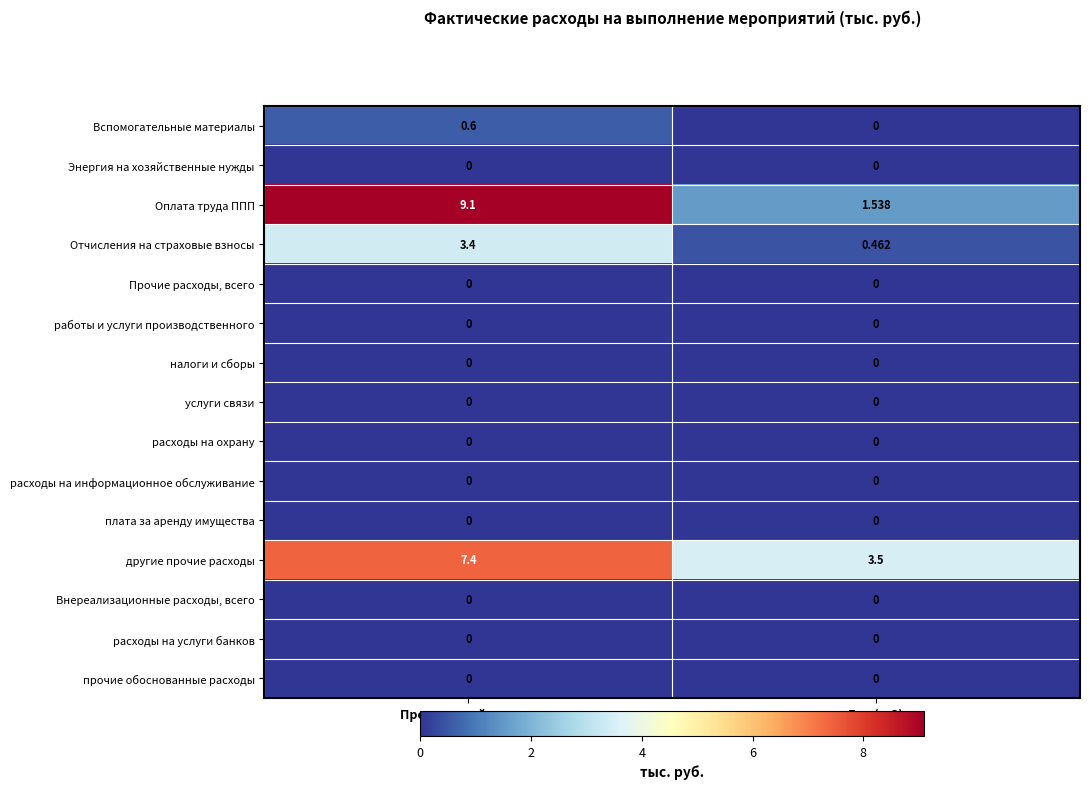

At which category is the sum across all series the highest?

Предыдущий период